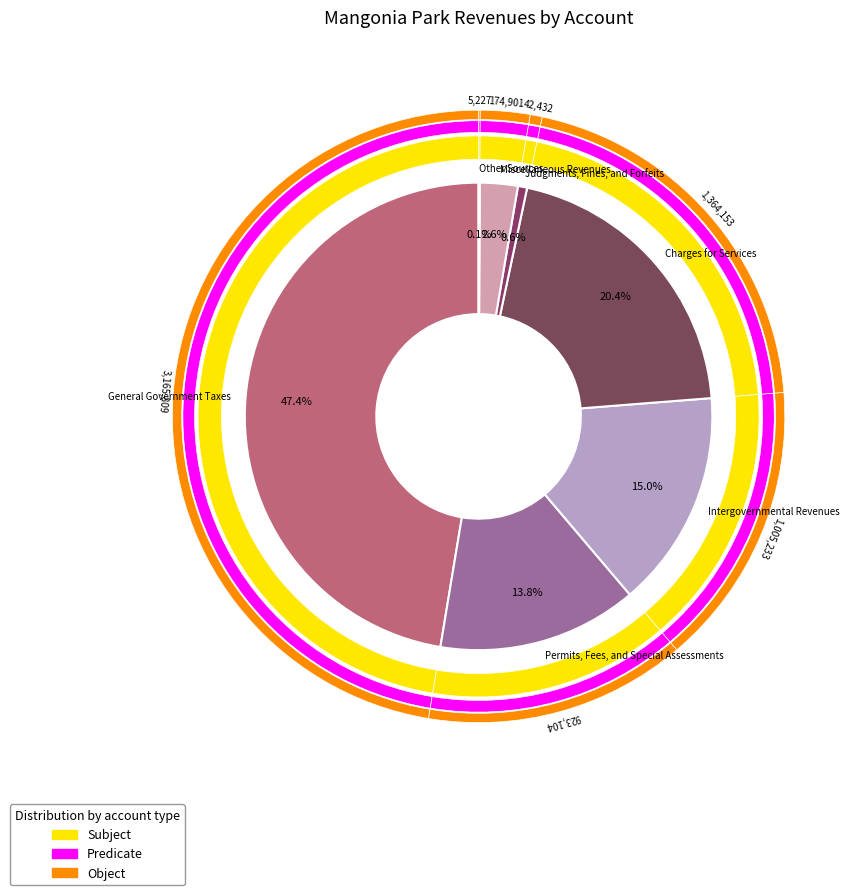

How many slices are in this pie chart?

7